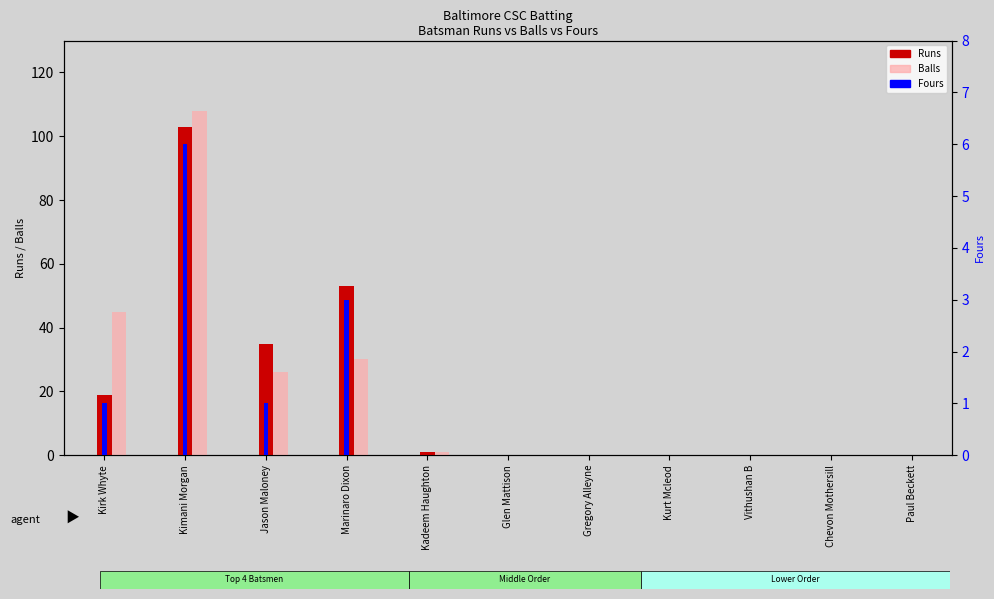

What is the highest value of the Balls series?

108